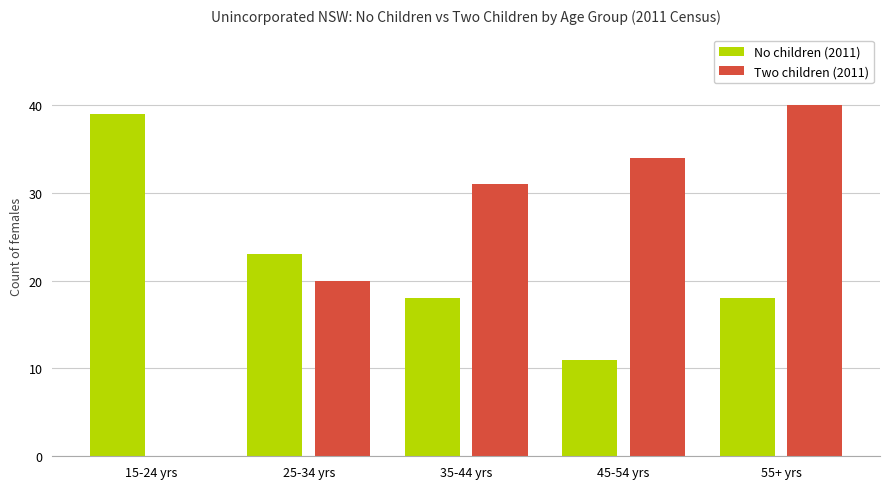

What is the sum of the Two children (2011) values at 25-34 yrs and 45-54 yrs?

54